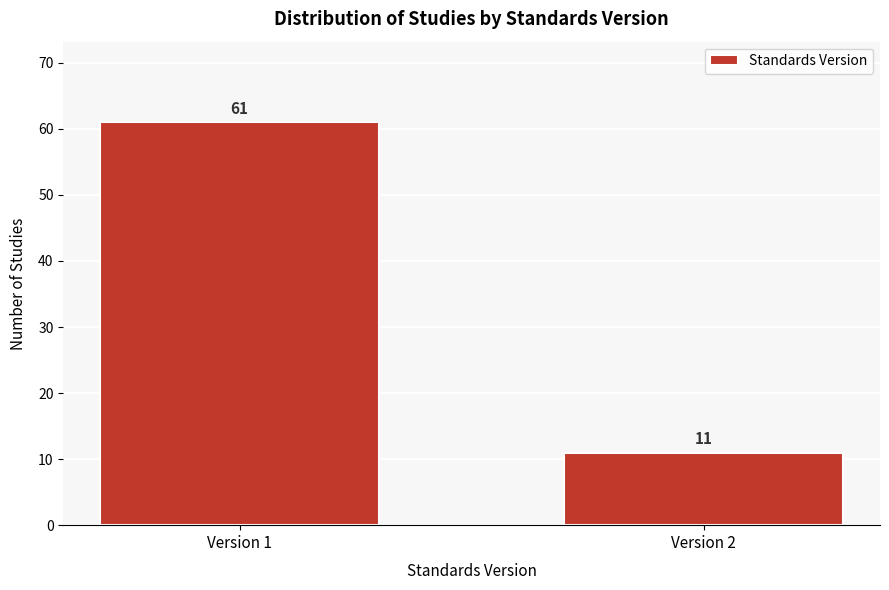

Reading left to right, extract all data points from this chart.

61	11